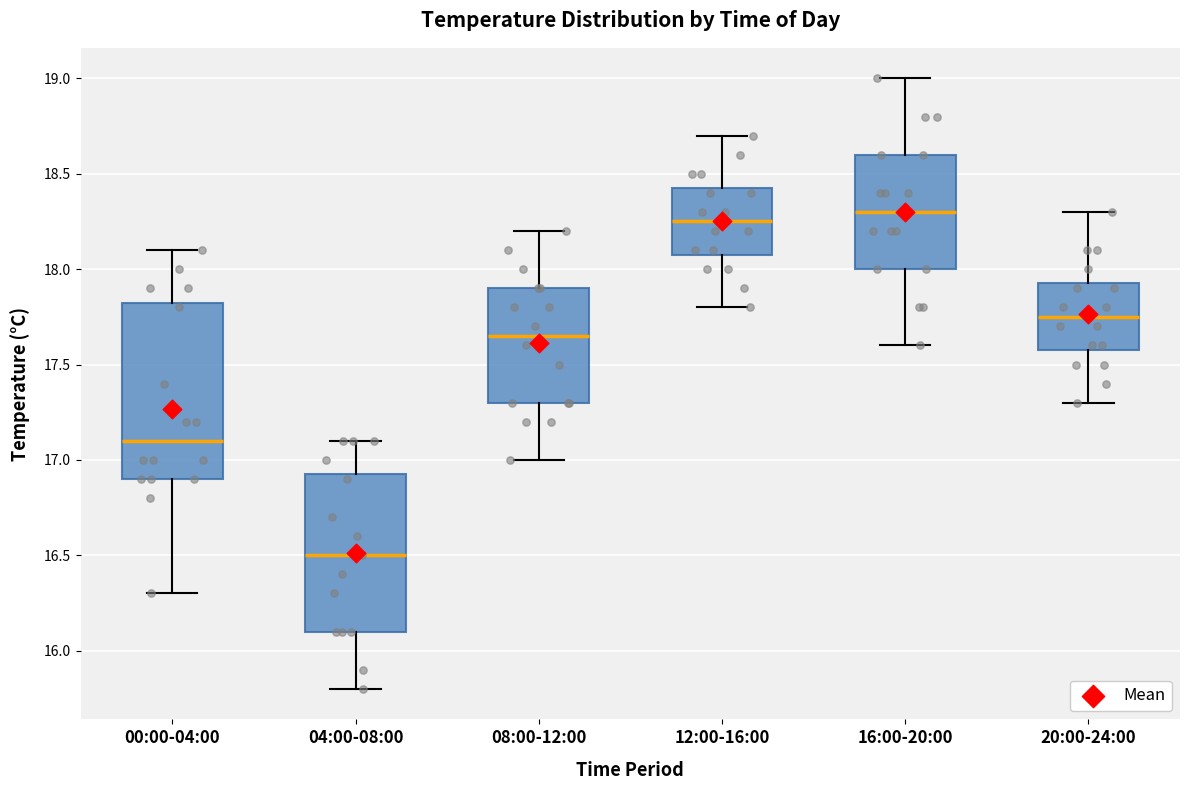

Reading left to right, transcribe this box plot: for each box, give where its median line is, the range the box spans, and where its two whiskers end, as read against the y-axis. The values are not printed on the chart, so give them approximately, as read against the axis.

00:00-04:00: median 17.10, box 16.90 to 17.85, whiskers 16.30 to 18.10
04:00-08:00: median 16.50, box 16.10 to 16.95, whiskers 15.80 to 17.10
08:00-12:00: median 17.65, box 17.30 to 17.90, whiskers 17.00 to 18.20
12:00-16:00: median 18.25, box 18.10 to 18.45, whiskers 17.80 to 18.70
16:00-20:00: median 18.30, box 18.00 to 18.60, whiskers 17.60 to 19.00
20:00-24:00: median 17.75, box 17.60 to 17.95, whiskers 17.30 to 18.30